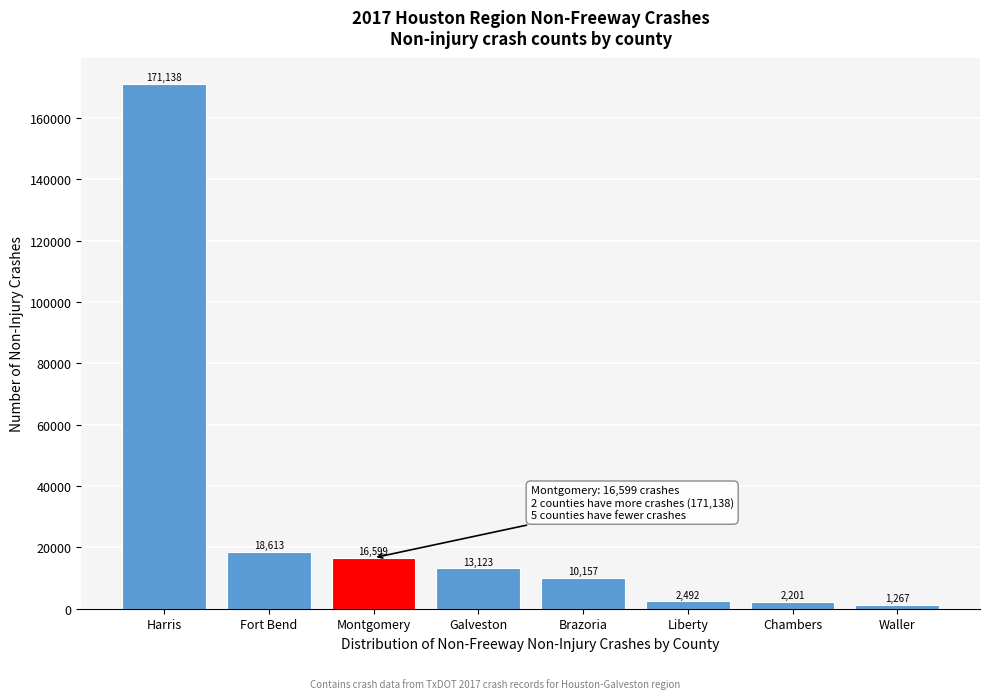

Reading left to right, list all the values displayed in this chart.

Harris=171138	Fort Bend=18613	Montgomery=16599	Galveston=13123	Brazoria=10157	Liberty=2492	Chambers=2201	Waller=1267